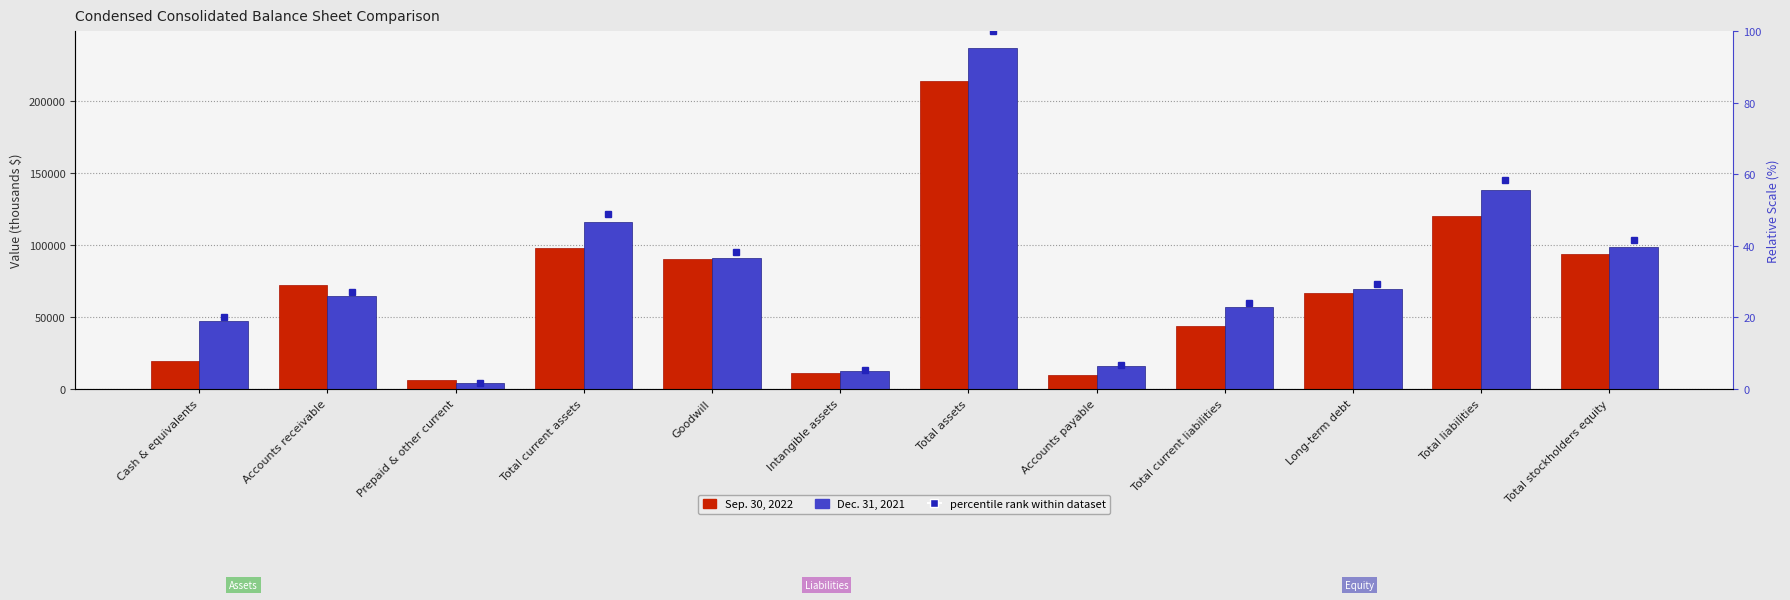

Is the value of Sep. 30, 2022 at Total current assets greater than the value of Dec. 31, 2021 at Total current liabilities?

Yes